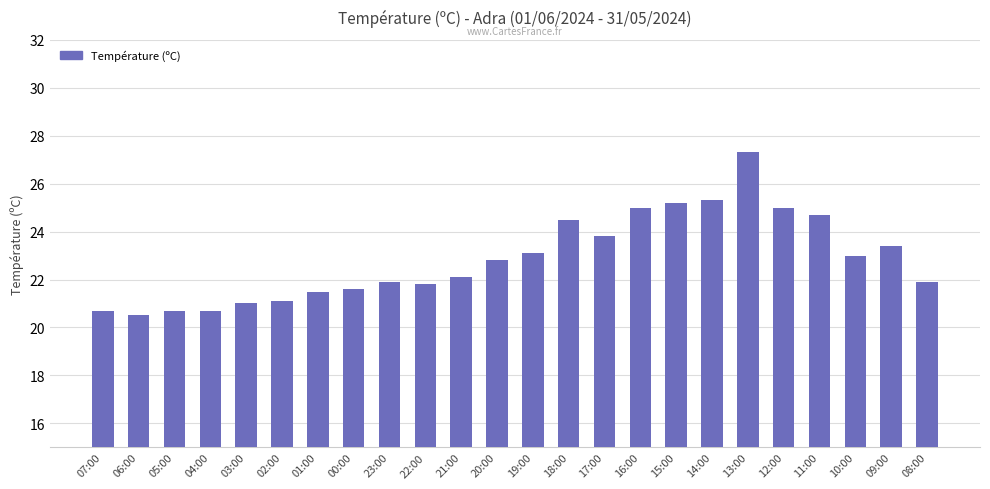

What is the label of the 10th bar from the left?

22:00